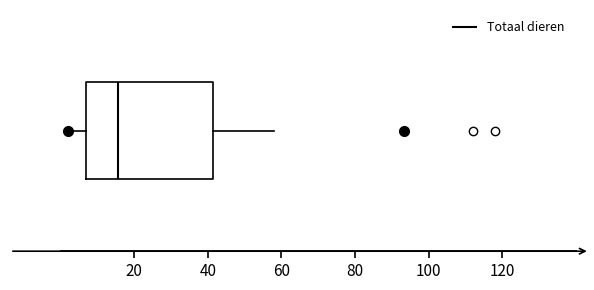

Transcribe this box plot: give where the median line is, the range the box spans, and where the two whiskers end, as read against the x-axis. The values are not printed on the chart, so give them approximately, as read against the axis.

median 16, box 8 to 42, whiskers 2 to 58